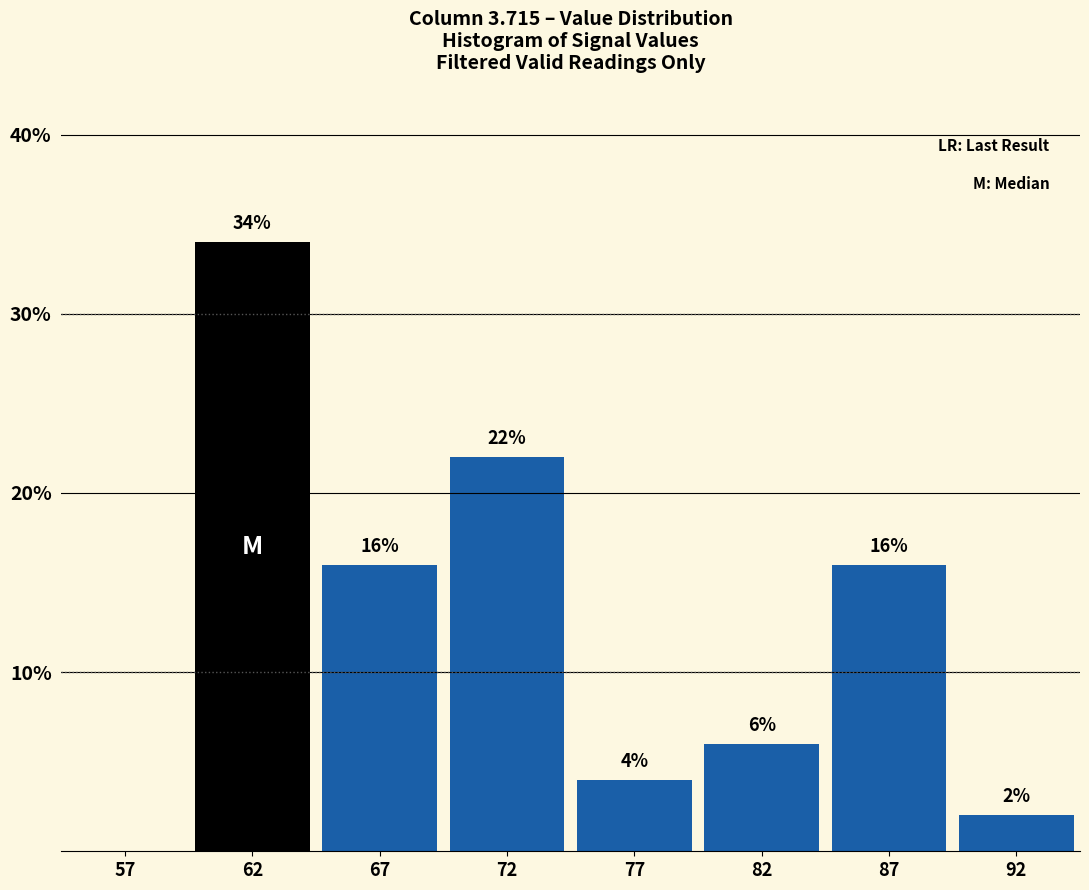

Reading right to left, what are all the values shown in this chart?

92=2	87=16	82=6	77=4	72=22	67=16	62=34	57=0